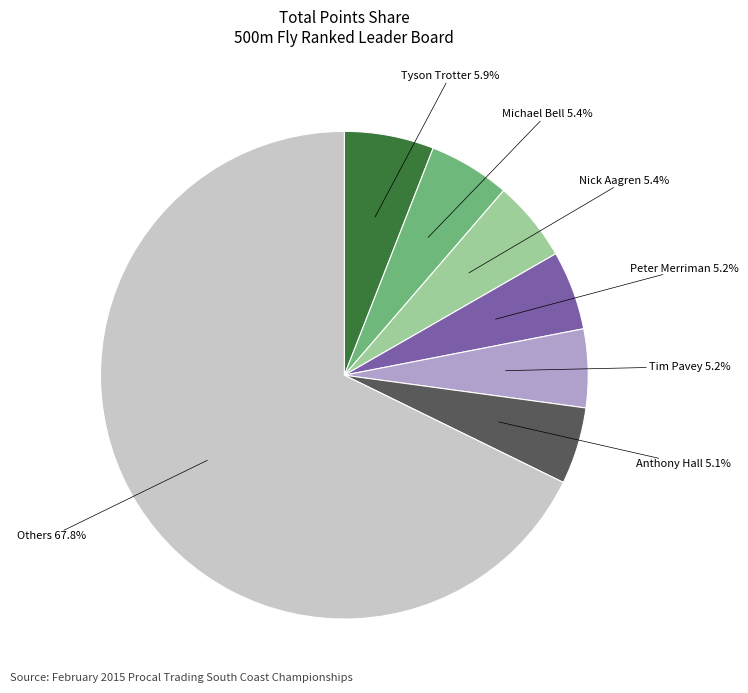

Is there any slice that represents more than half of the pie?

Yes